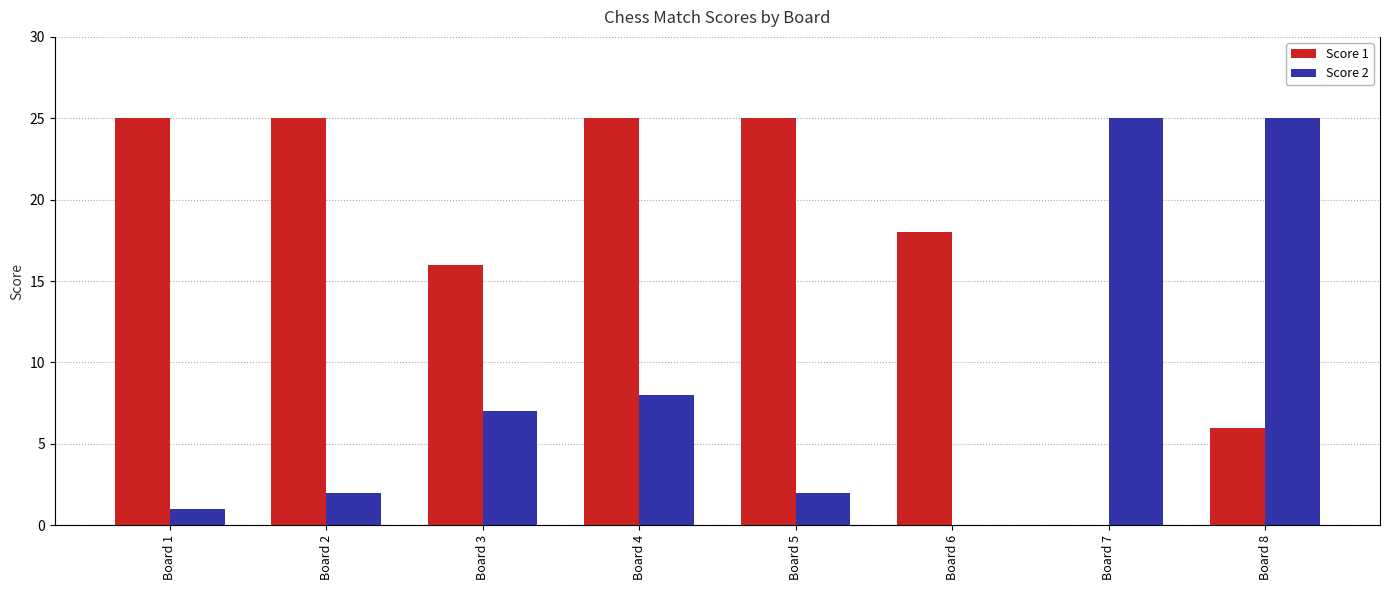

Count the number of data series in this chart.

2